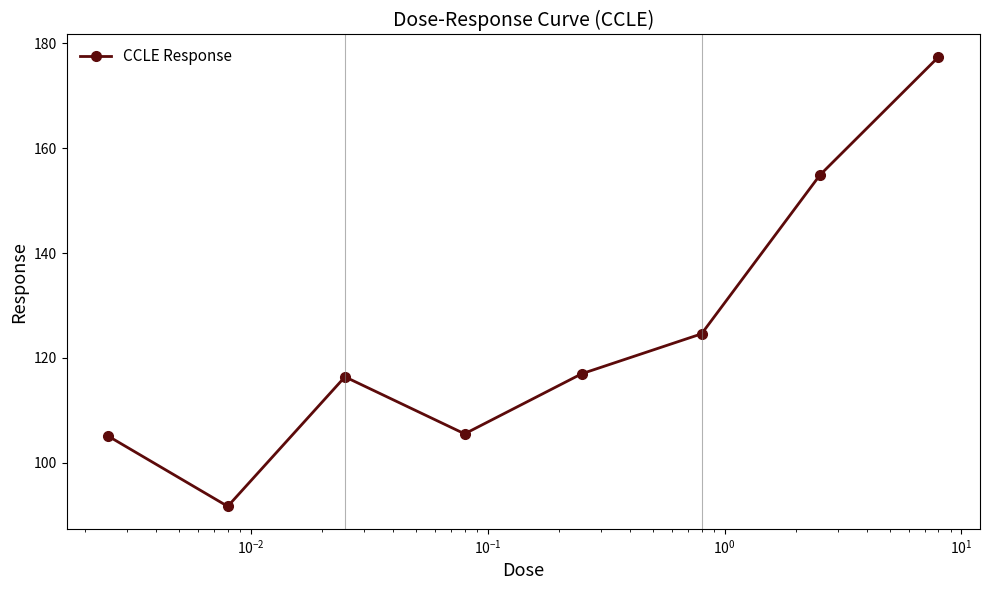

What is the greatest value displayed?

177.4